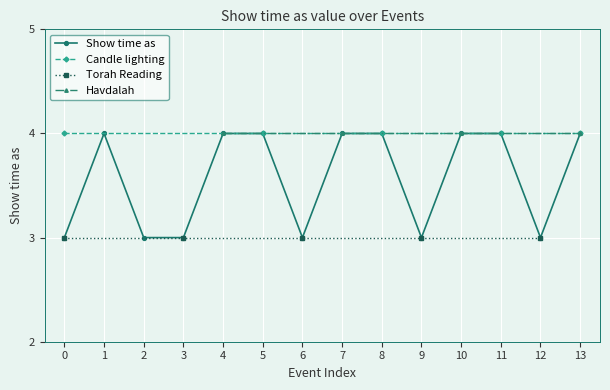

What is the minimum value for Show time as?

3